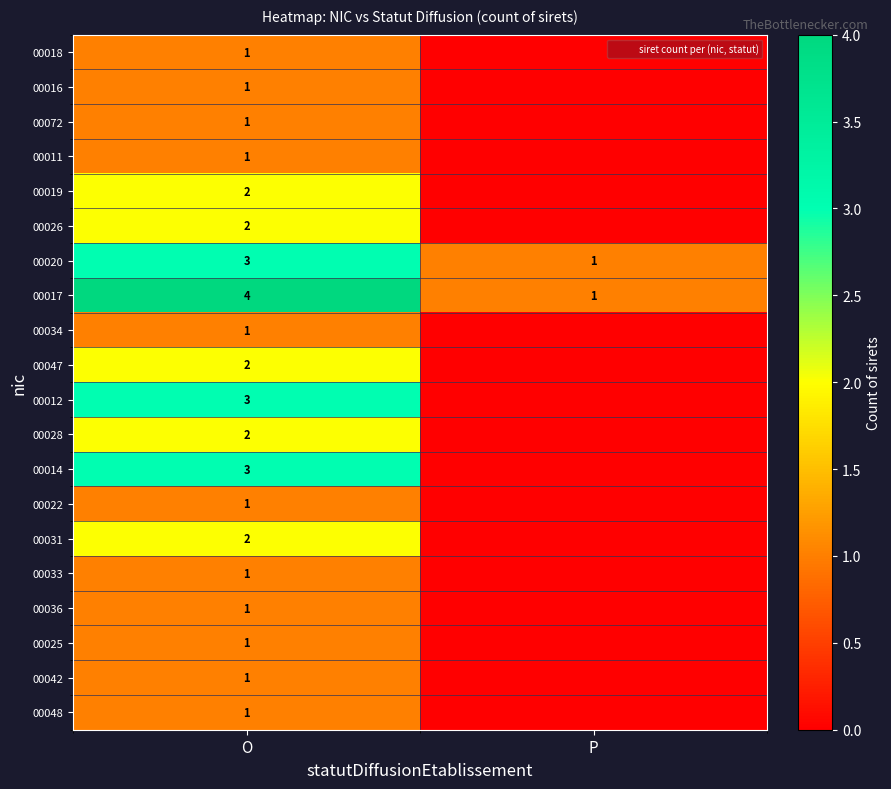

Which has a higher value, P or O?

O